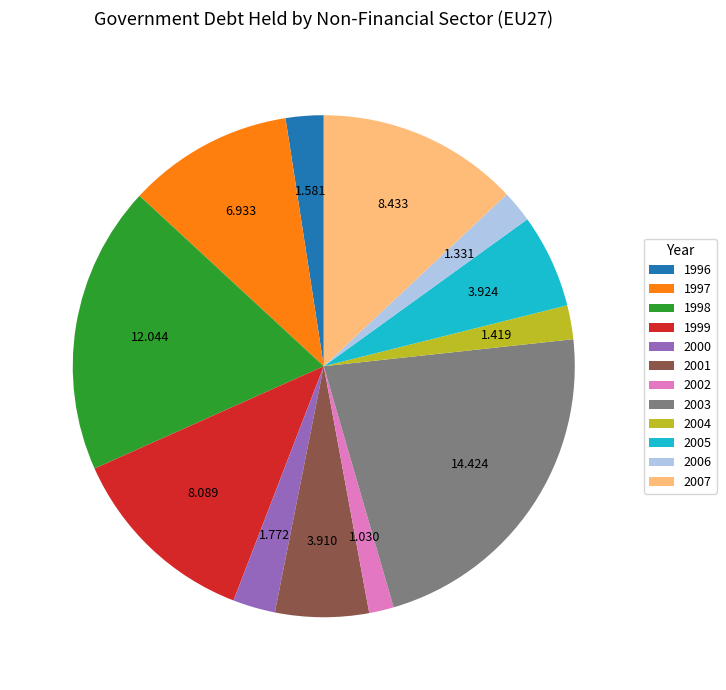

How many segments does this pie chart have?

12